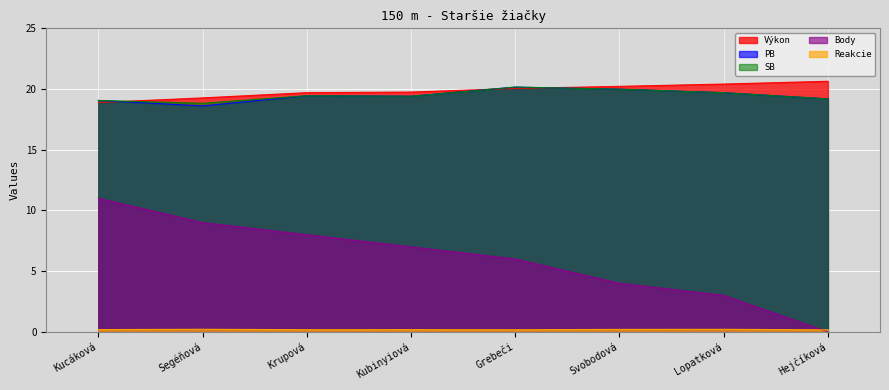

Is it true that PB equals 18.6 at Segéňová?

True